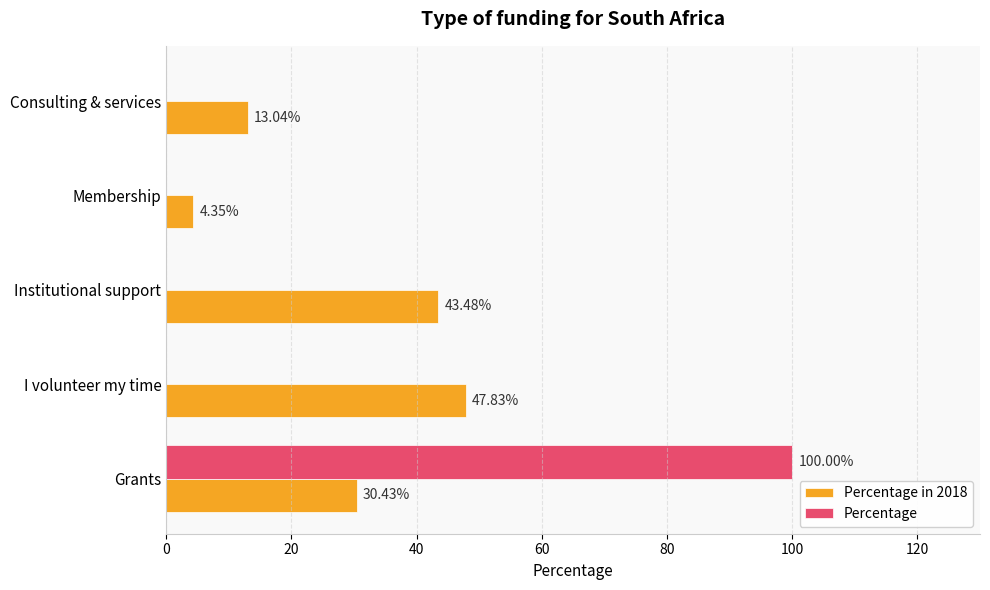

Between Grants and Consulting & services, which series saw the biggest shift?

Percentage